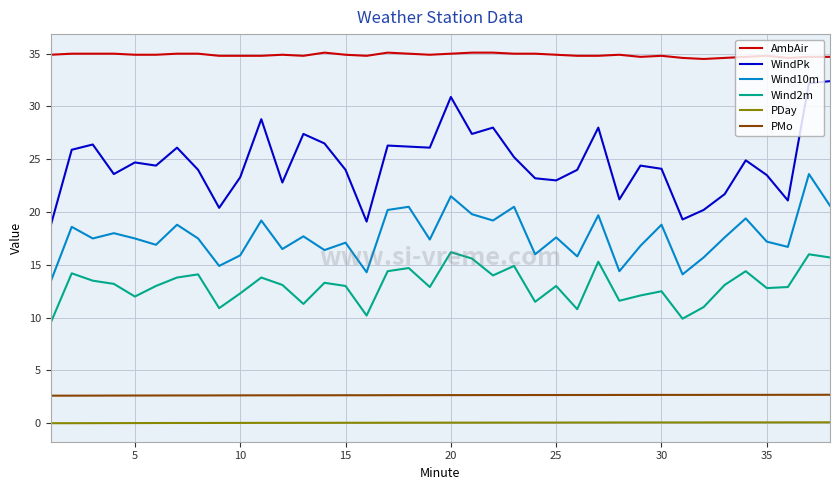

Which series has the widest spread of values?

WindPk